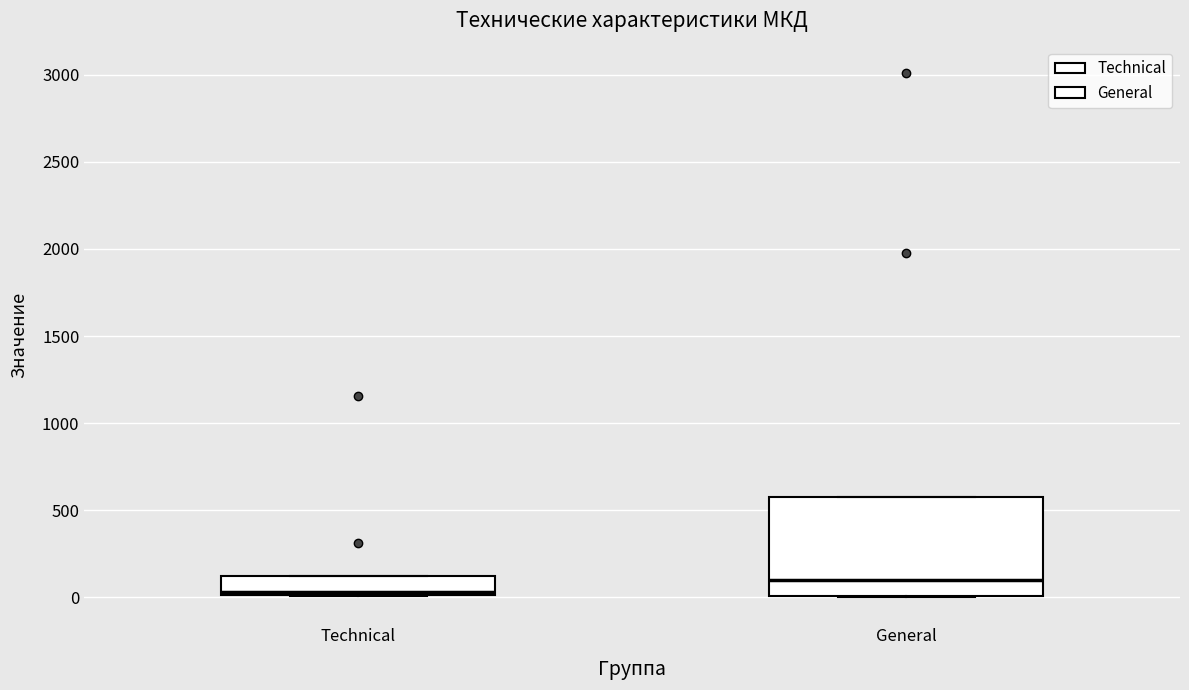

Which box is the tallest, from its lower edge to its upper edge?

General